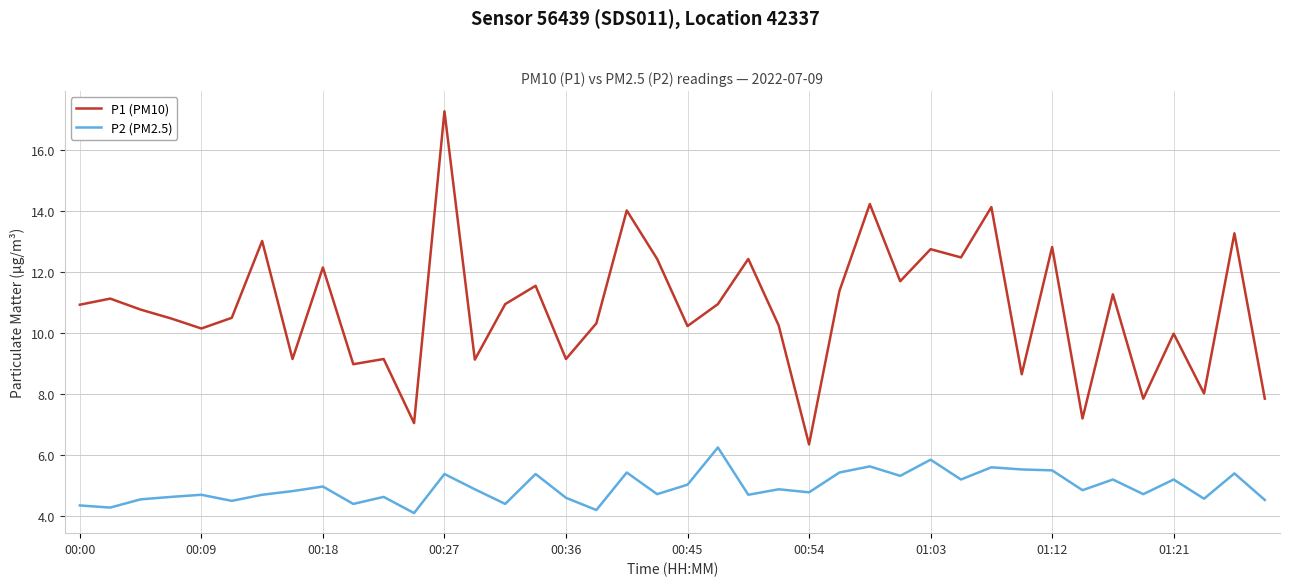

Which series has the largest range (max minus min)?

P1 (PM10)